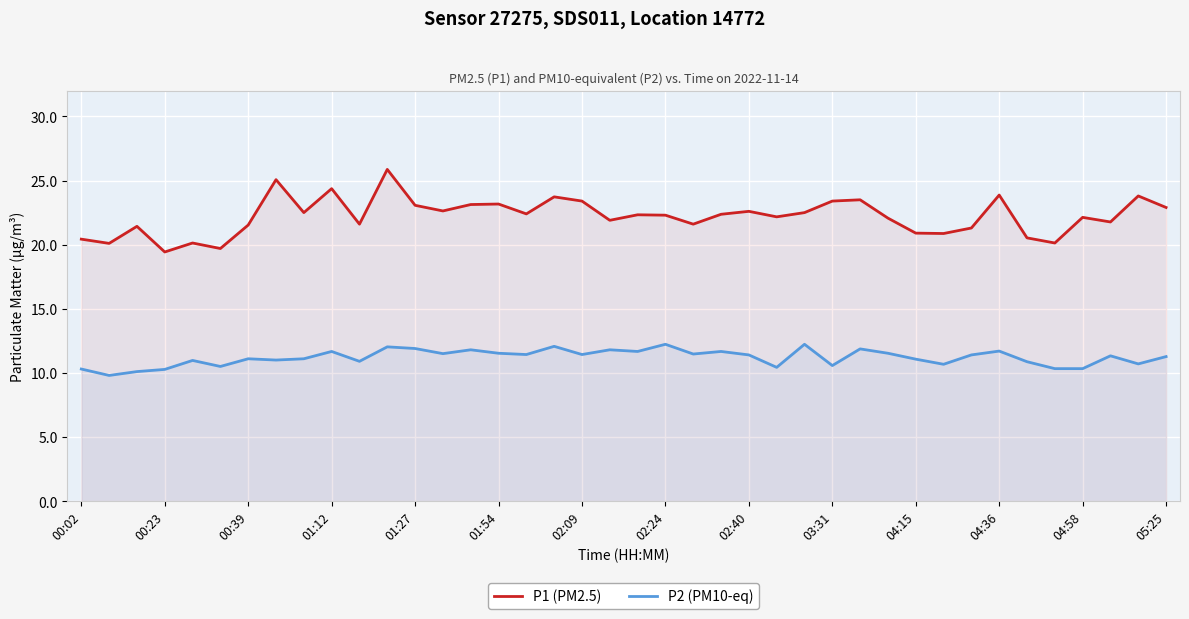

What is the spread (max minus min) of values at 01:54?

11.6